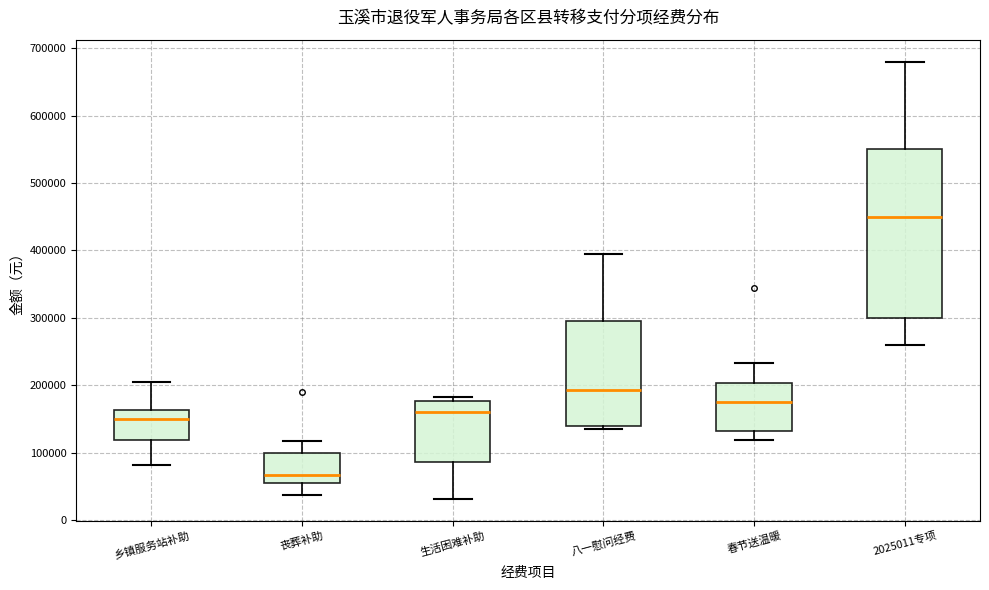

Where does the lower whisker of the box for 春节送温暖 end on the y-axis? The values are not printed on the chart, so give them approximately, as read against the axis.

120000